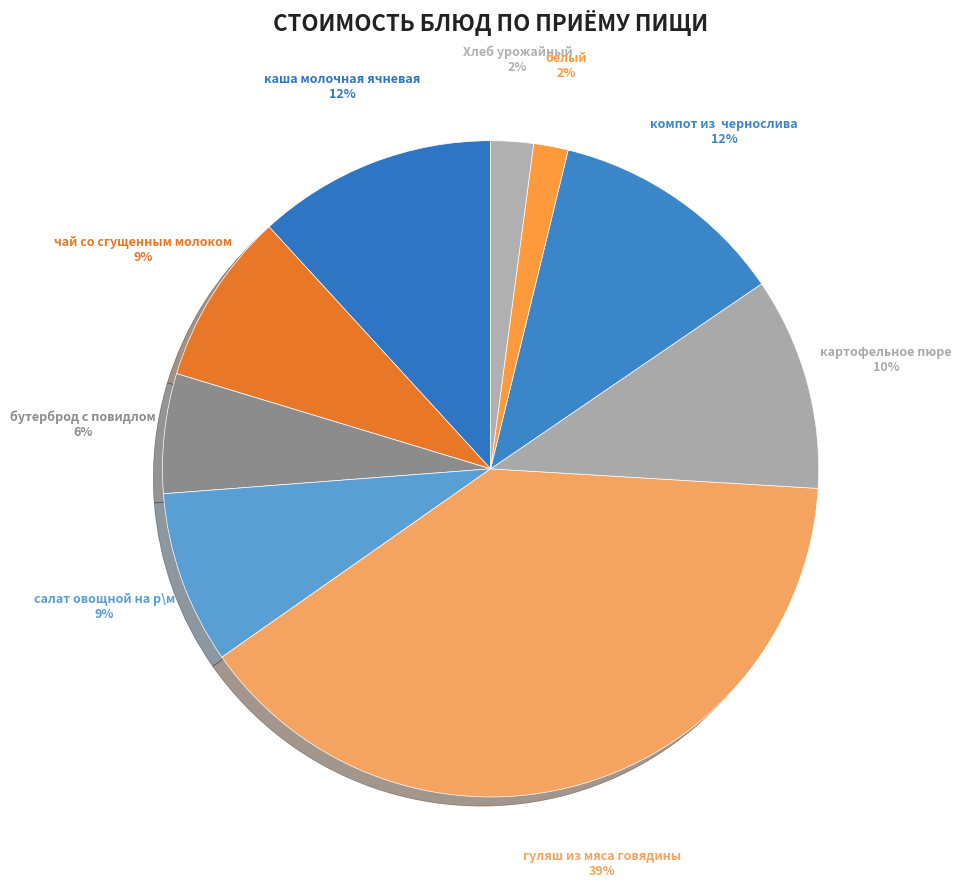

What percentage is the каша молочная ячневая slice, to the nearest percent?

12%